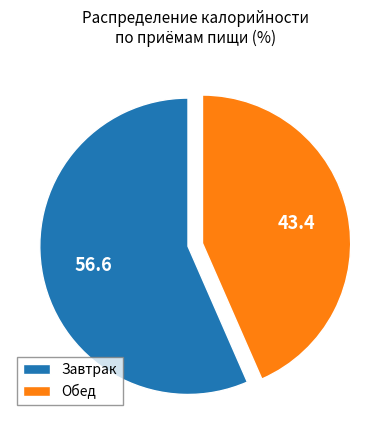

Which has a higher value, Обед or Завтрак?

Завтрак